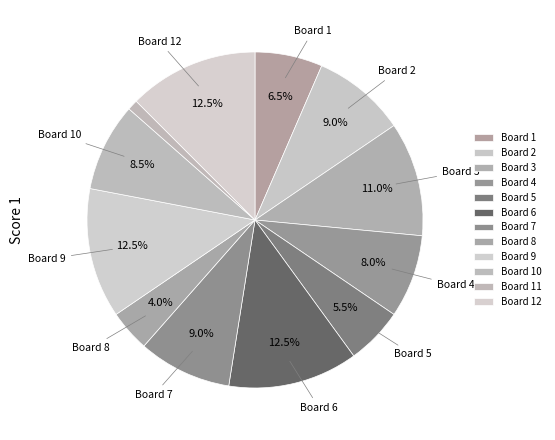

How many slices are in this pie chart?

12